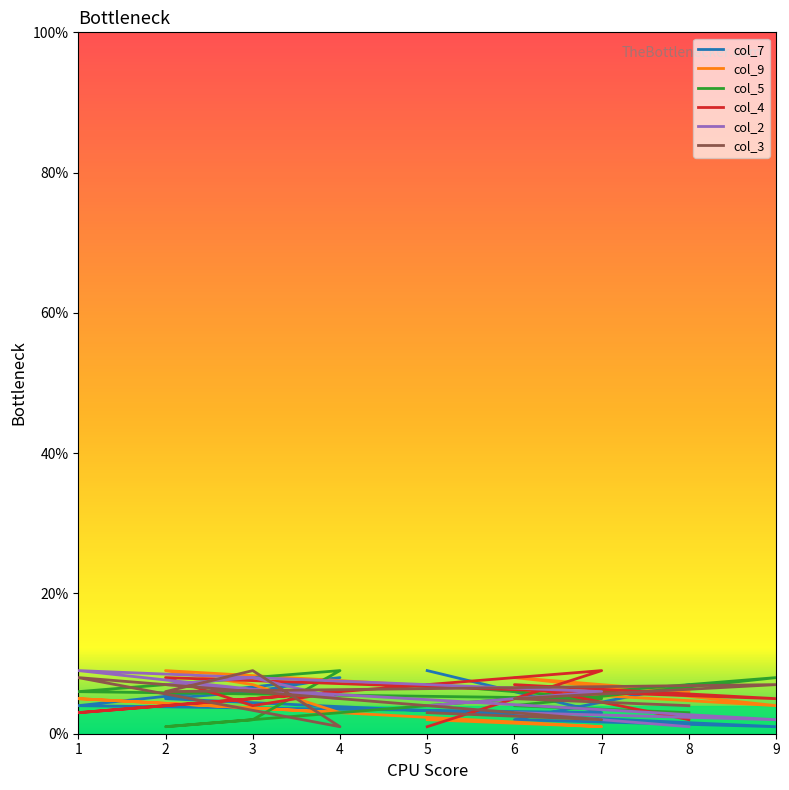

How many intersections are there between col_3 and col_5?

5